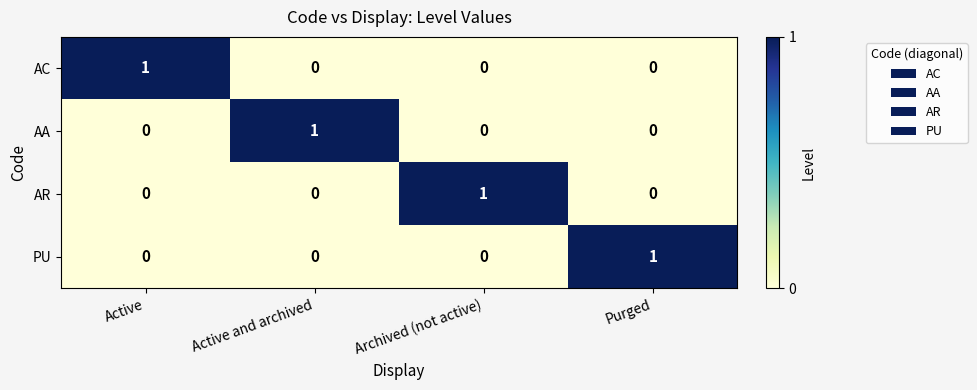

How many values in AA are above zero?

1